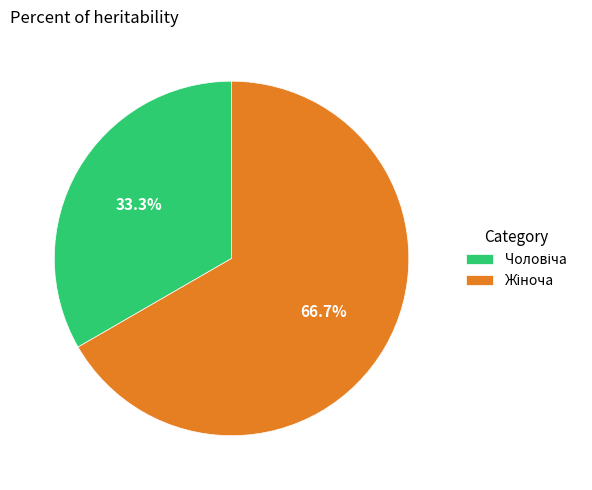

Is there any slice that represents more than half of the pie?

Yes